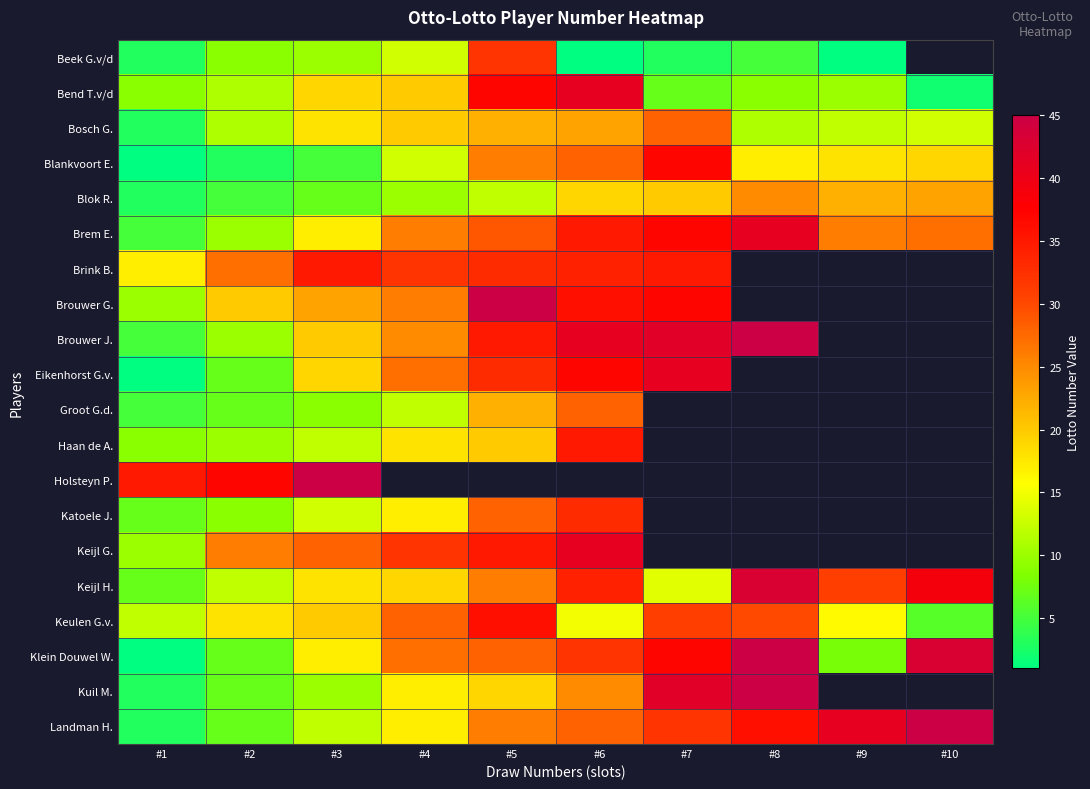

The value of Bosch G. at #1 is 3.0. True or false?

True